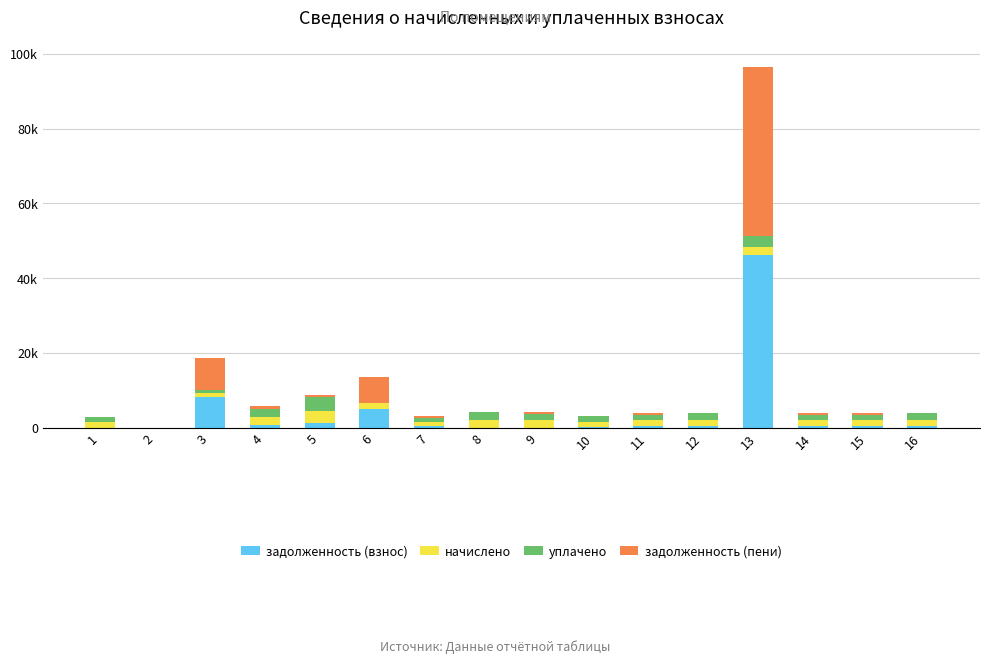

Is it true that задолженность (взнос) equals 5.6 at 1?

True